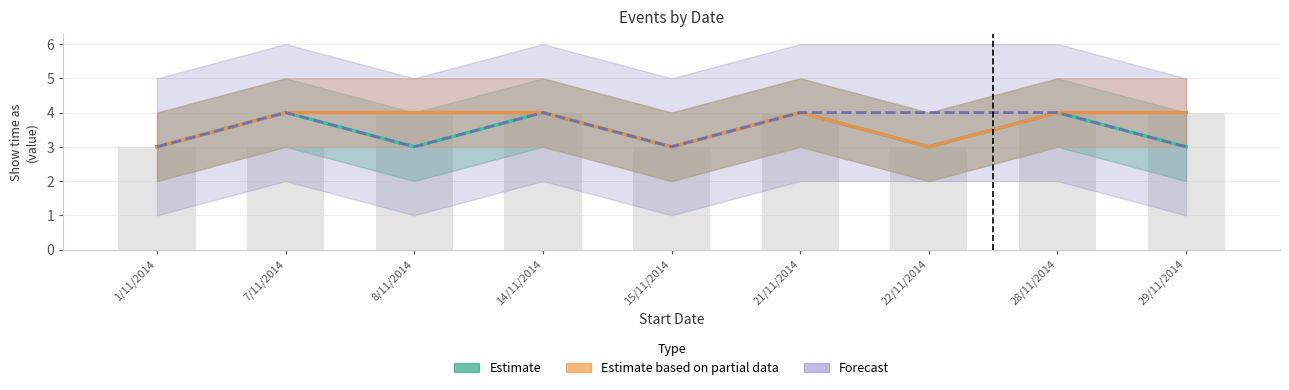

Rank the categories by Estimate based on partial data value from lowest to highest.

1/11/2014, 15/11/2014, 22/11/2014, 7/11/2014, 8/11/2014, 14/11/2014, 21/11/2014, 28/11/2014, 29/11/2014